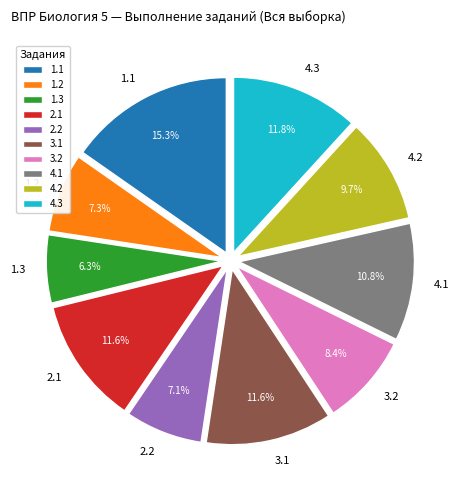

Is there a majority slice in this chart?

No